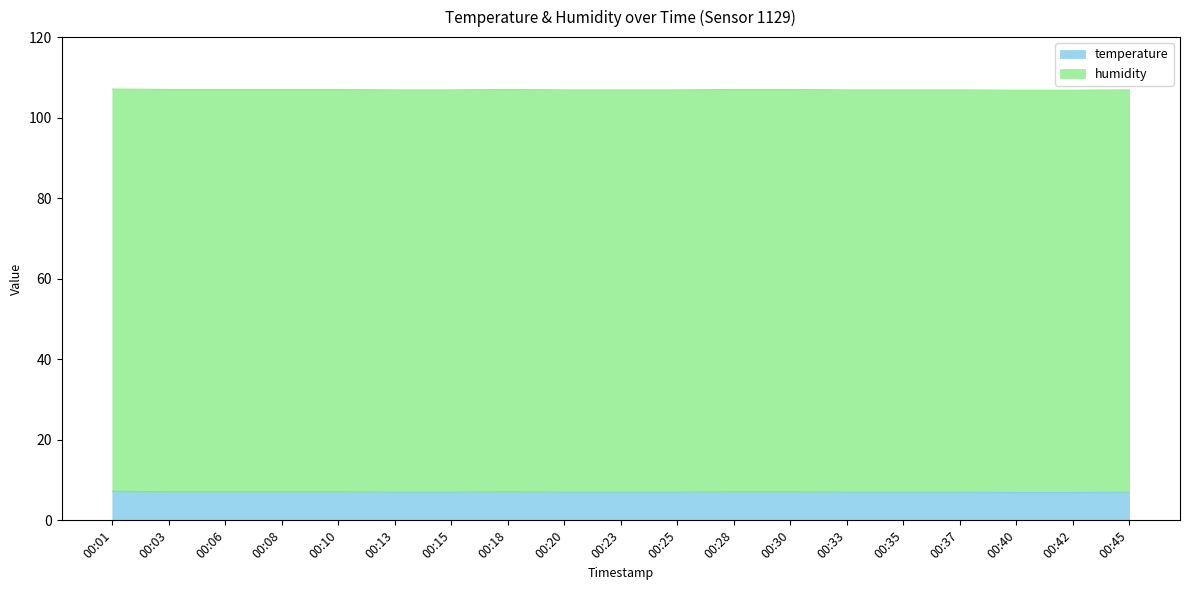

Between 00:42 and 00:28, which is larger?

00:28